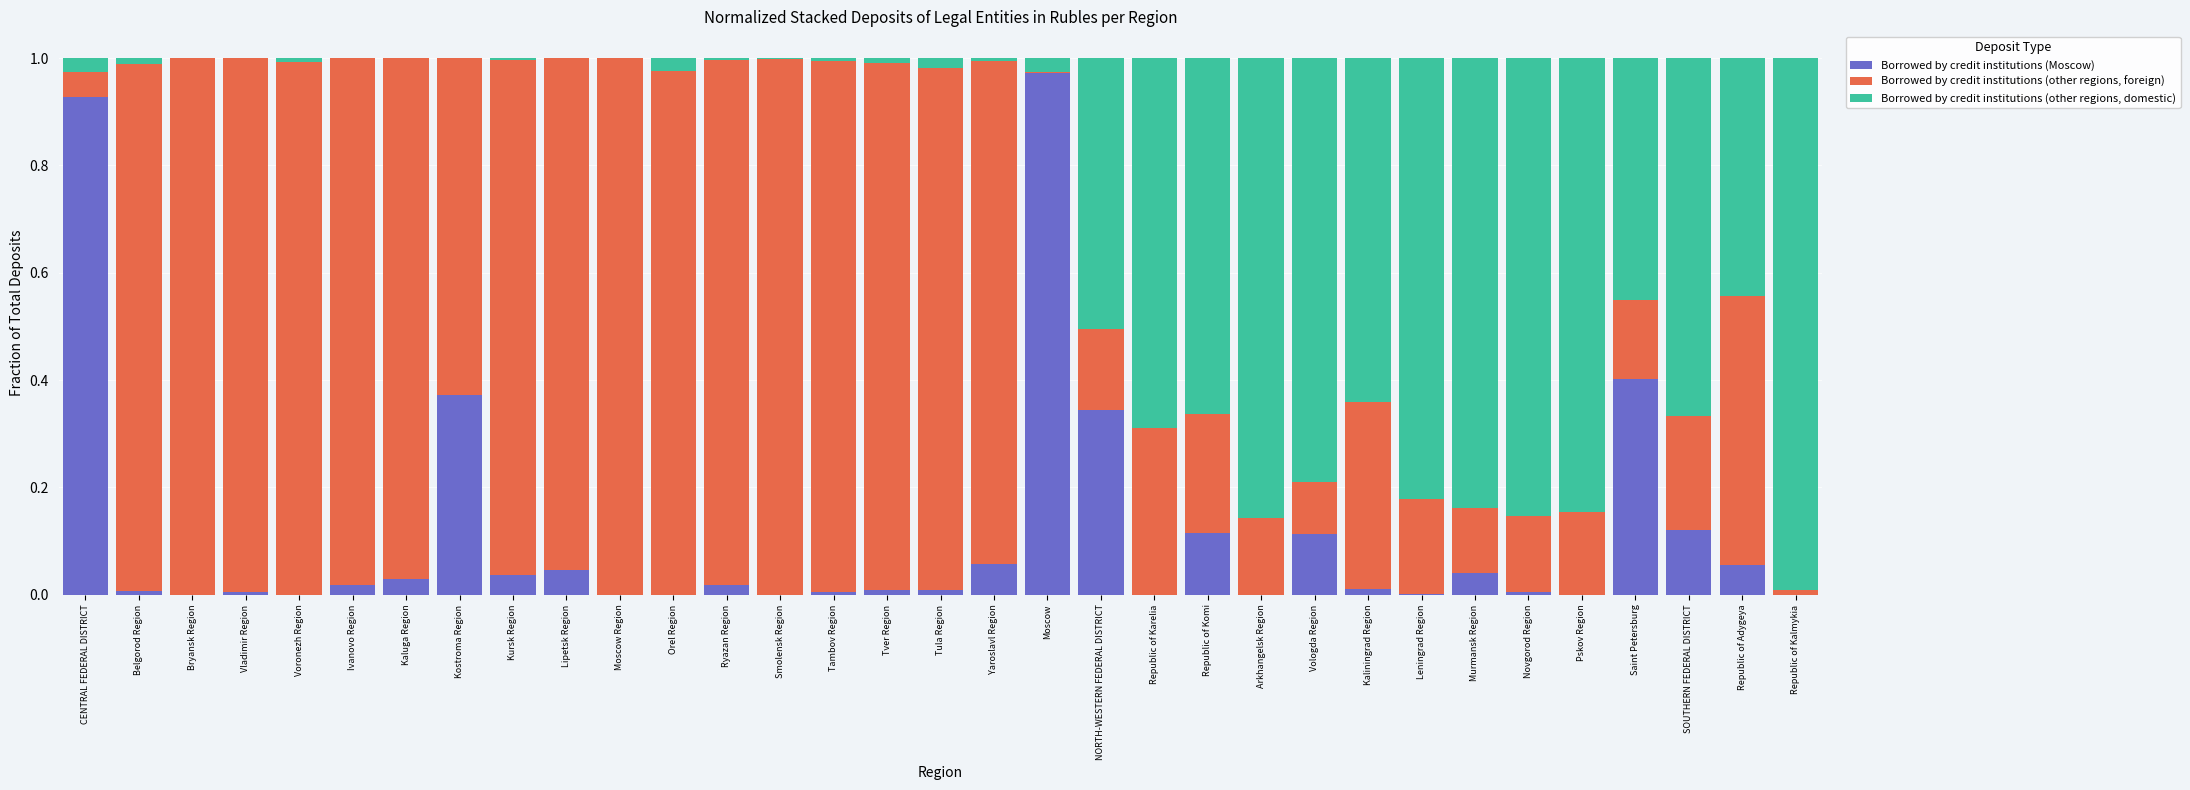

Is it true that Borrowed by credit institutions (Moscow) equals 0.0 at Vologda Region?

False